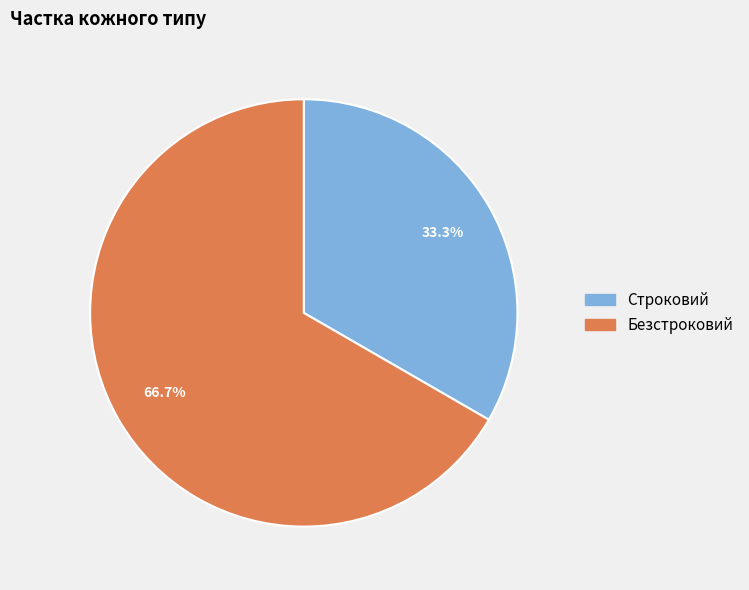

Which category has the biggest portion of the pie?

Безстроковий